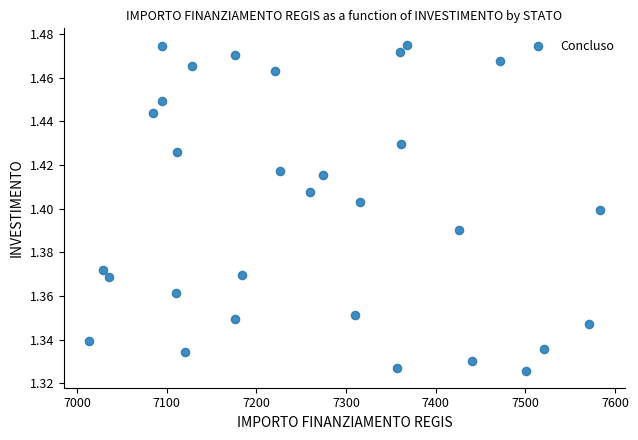

What is the range of X values (max minus min)?

569.6